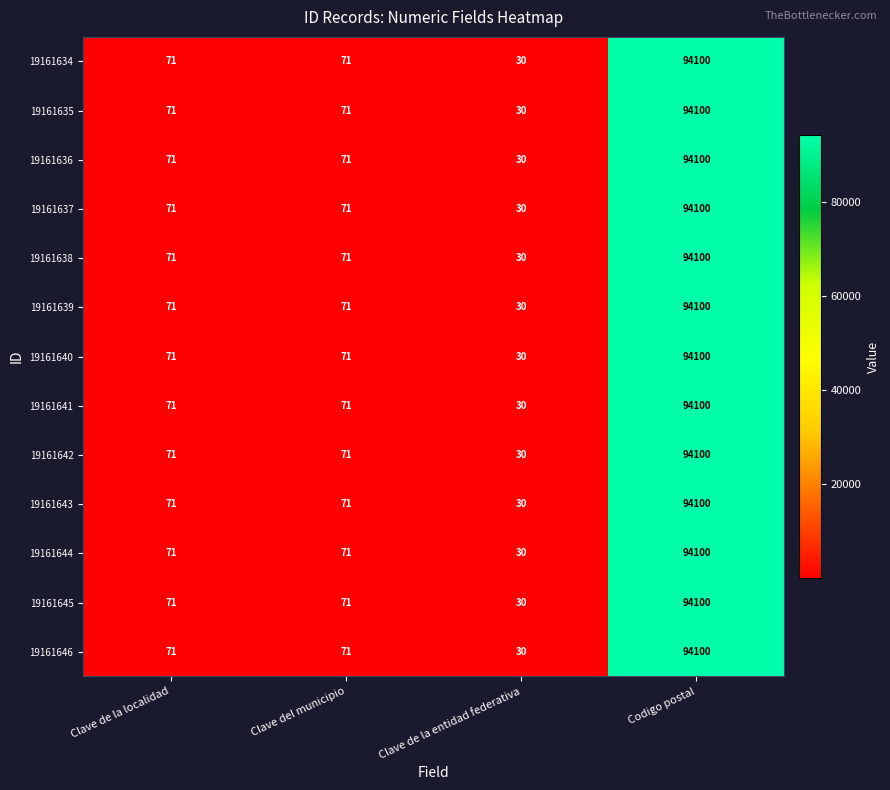

Which category has the lowest value across all series?

Clave de la entidad federativa